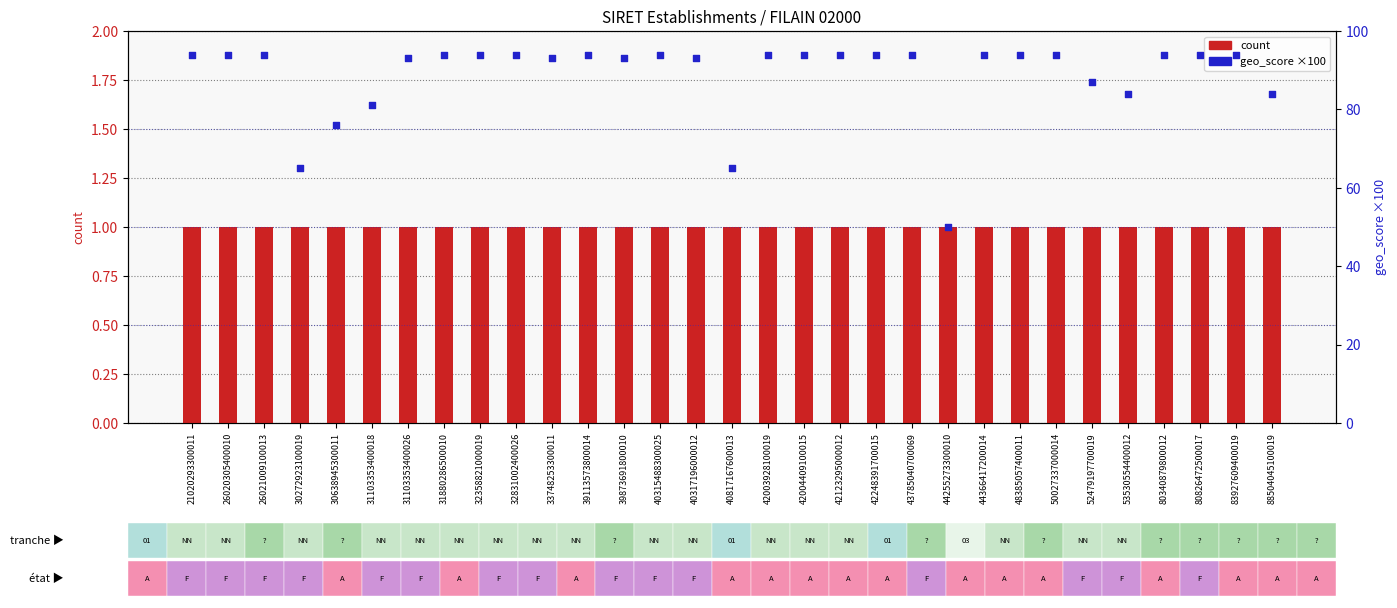

Which series reaches the maximum Y coordinate?

geo_score (×100)